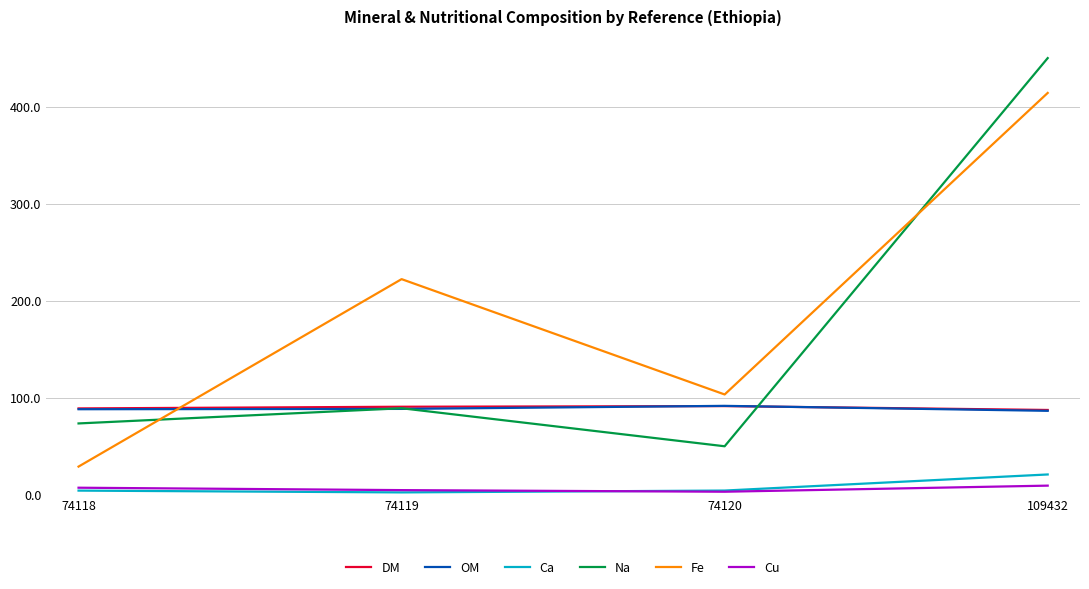

Which series has the largest total across all categories?

Fe